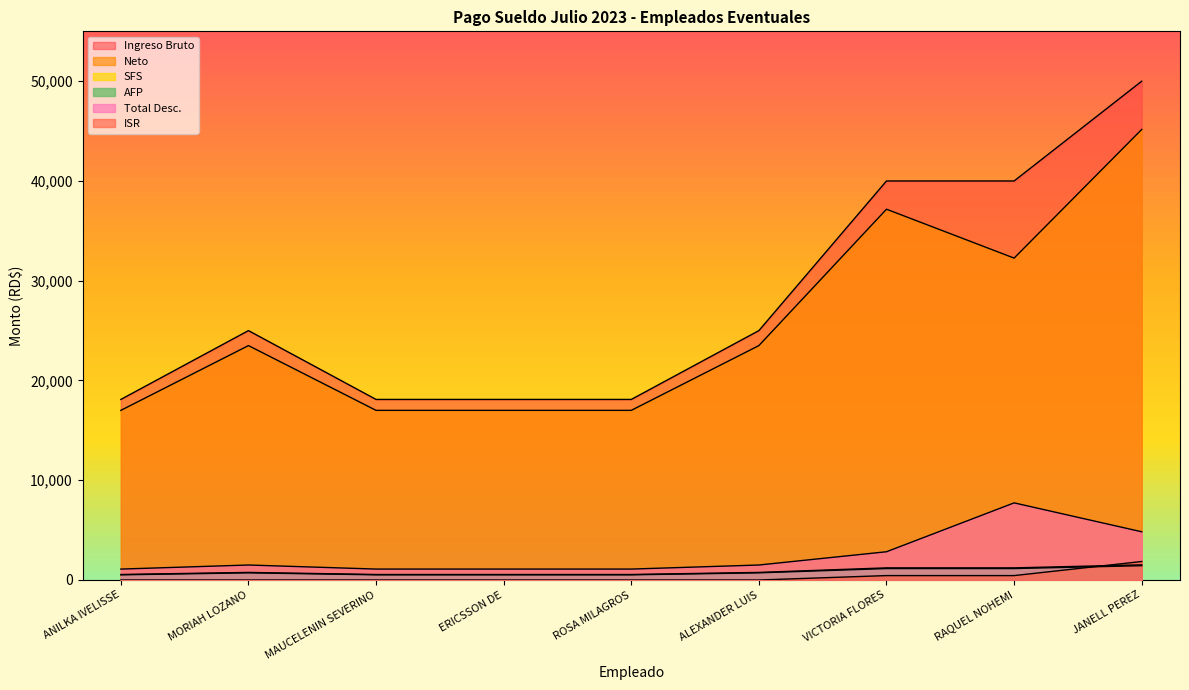

Count the number of categories in the chart.

9